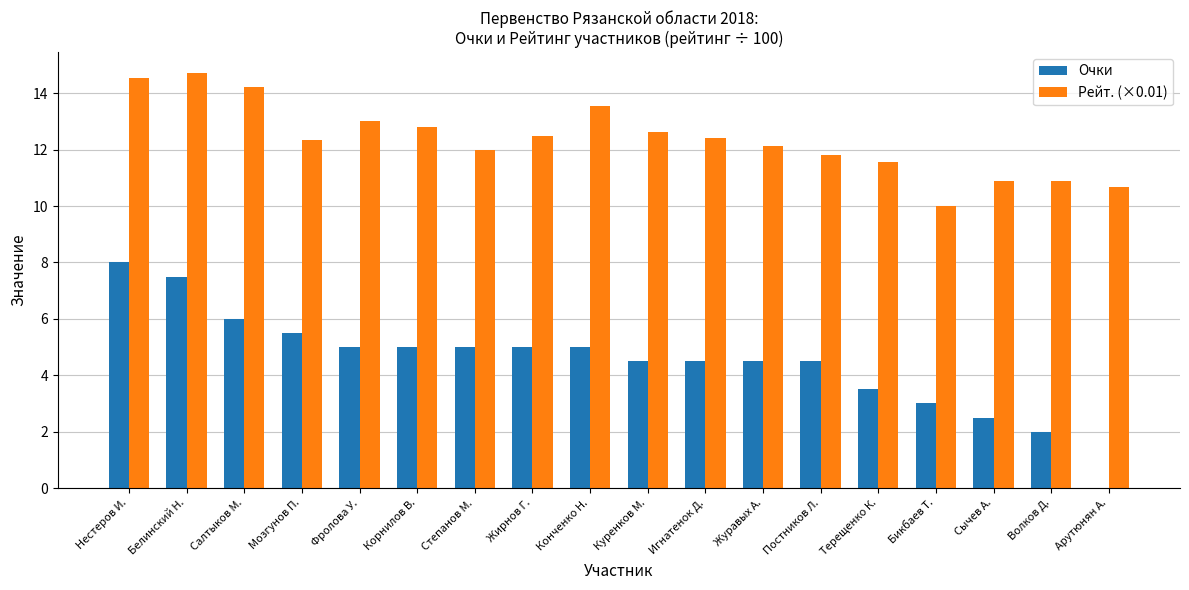

Which series changed the most between Куренков М. and Волков Д.?

Очки